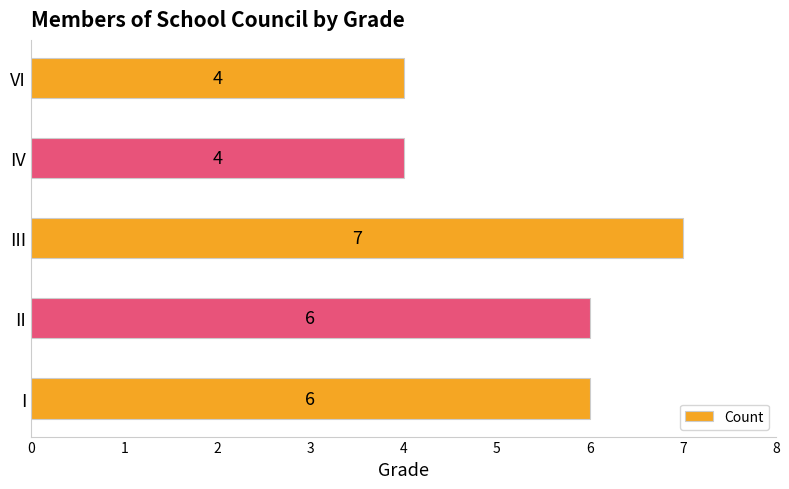

Reading bottom to top, what are all the values shown in this chart?

6	6	7	4	4